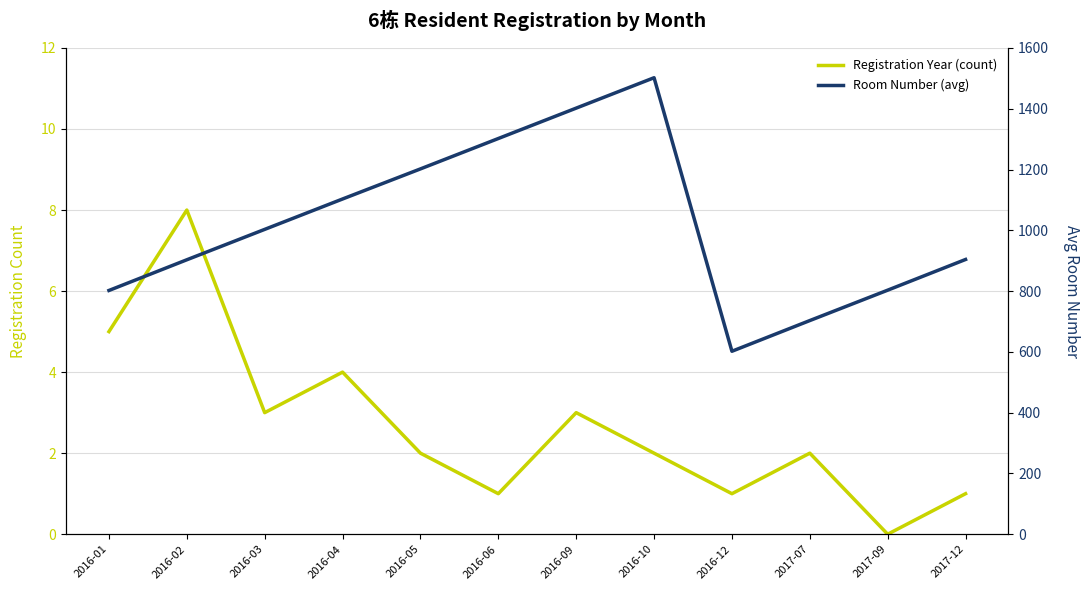

What is the label of the 10th point from the left?

2017-07